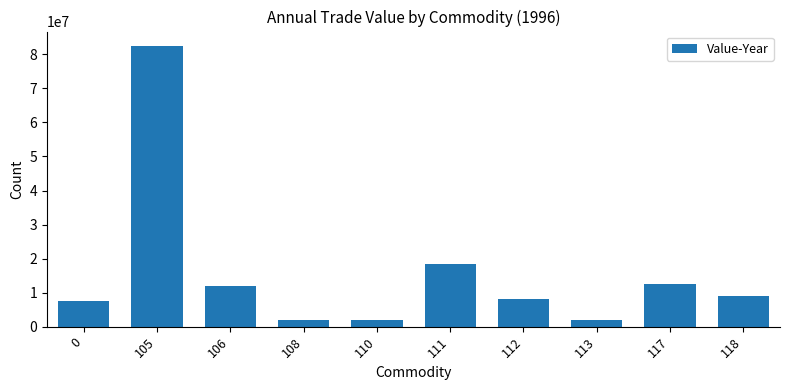

Is it true that the value at 112 is 5470948?

False